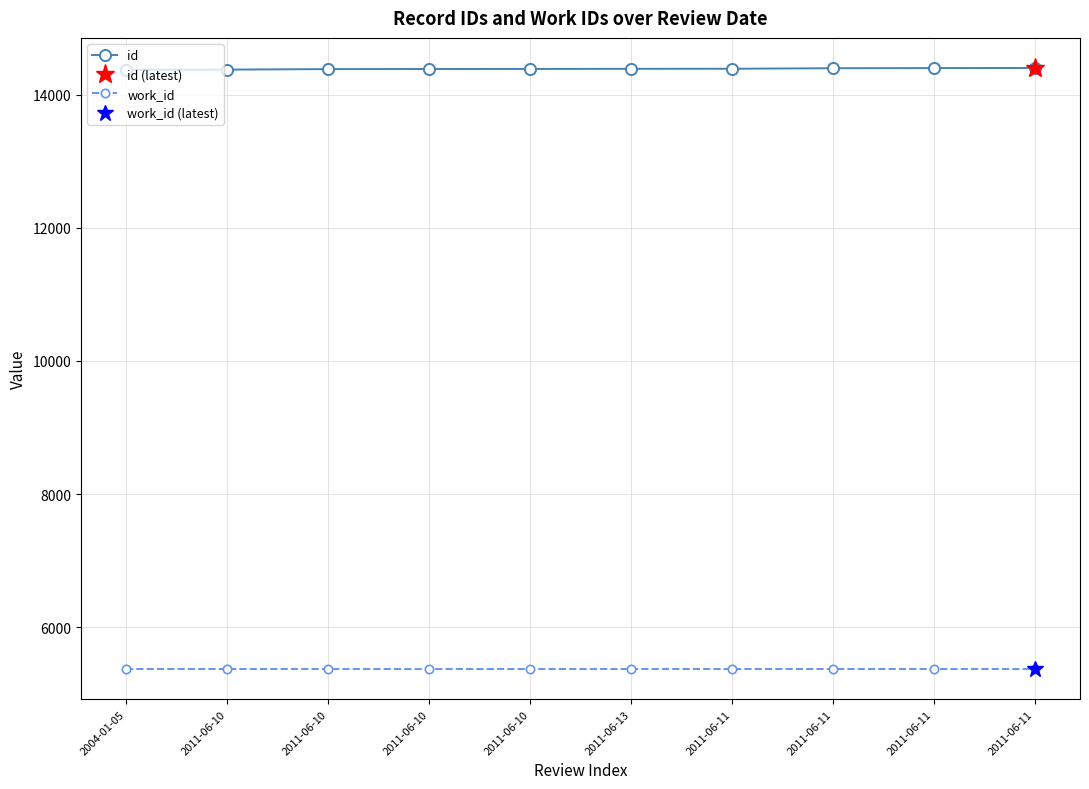

The value of work_id at 2011-06-13 is 8787. True or false?

False